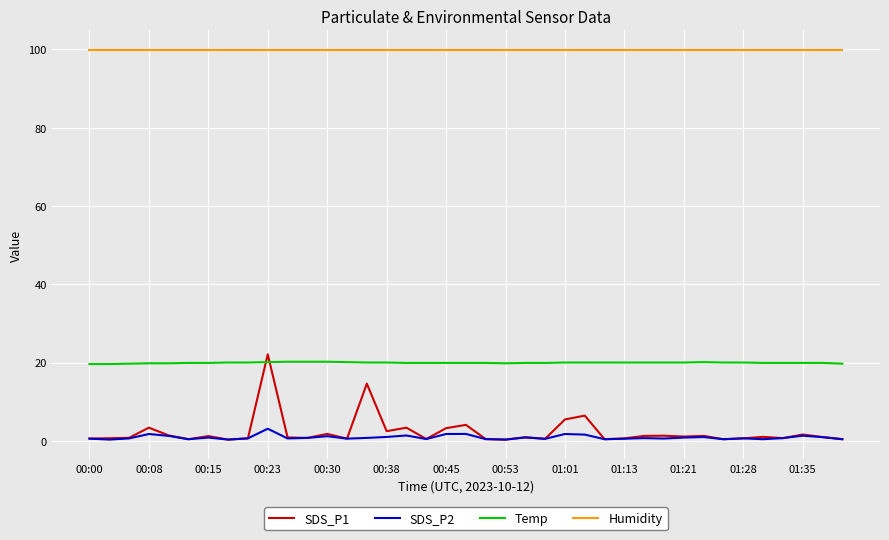

Which series has the widest spread of values?

SDS_P1